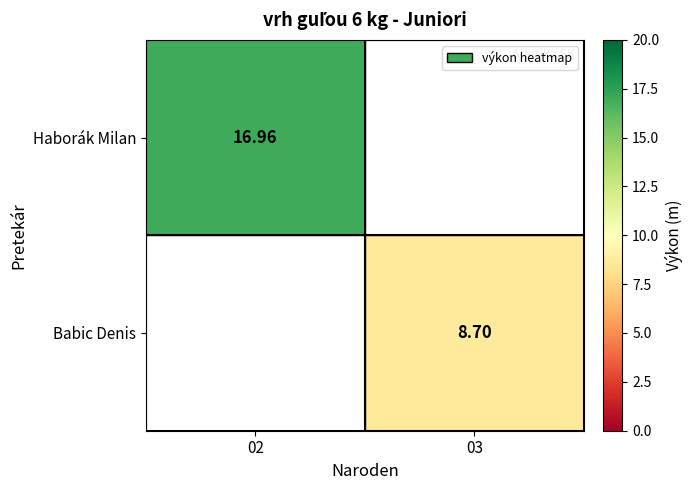

How many values in the Babic Denis series exceed 8?

1